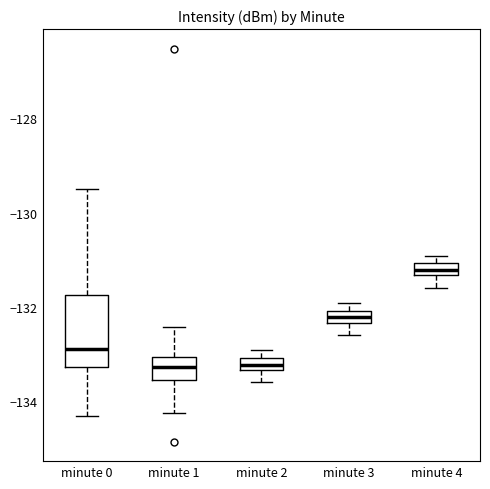

Comparing the boxes themselves (not the whiskers), which one is the tallest?

minute 0